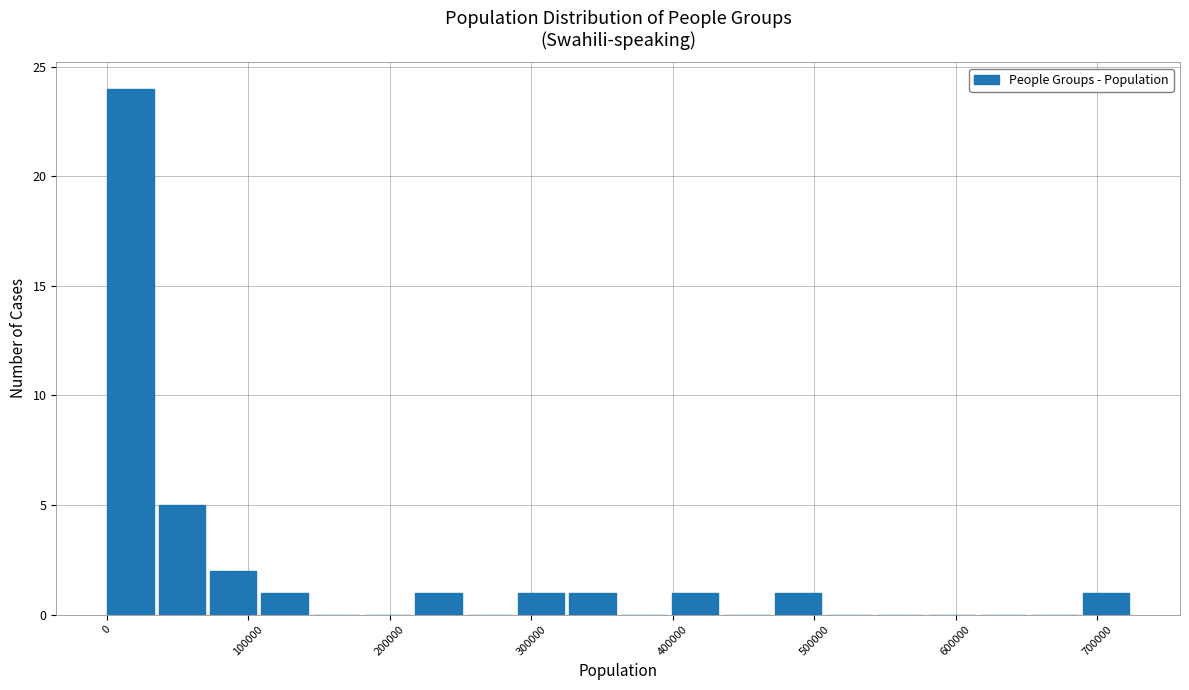

Read against the x-axis, roughly where is the centre of the tallest bar?

20000